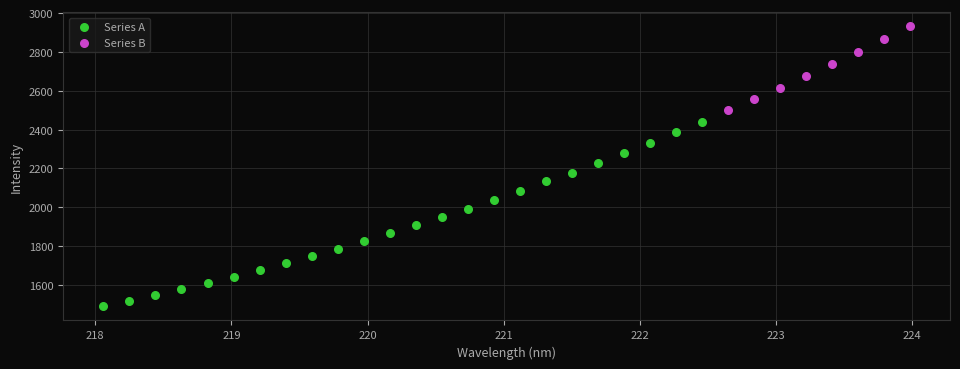

Which series reaches the minimum Y coordinate?

Series A